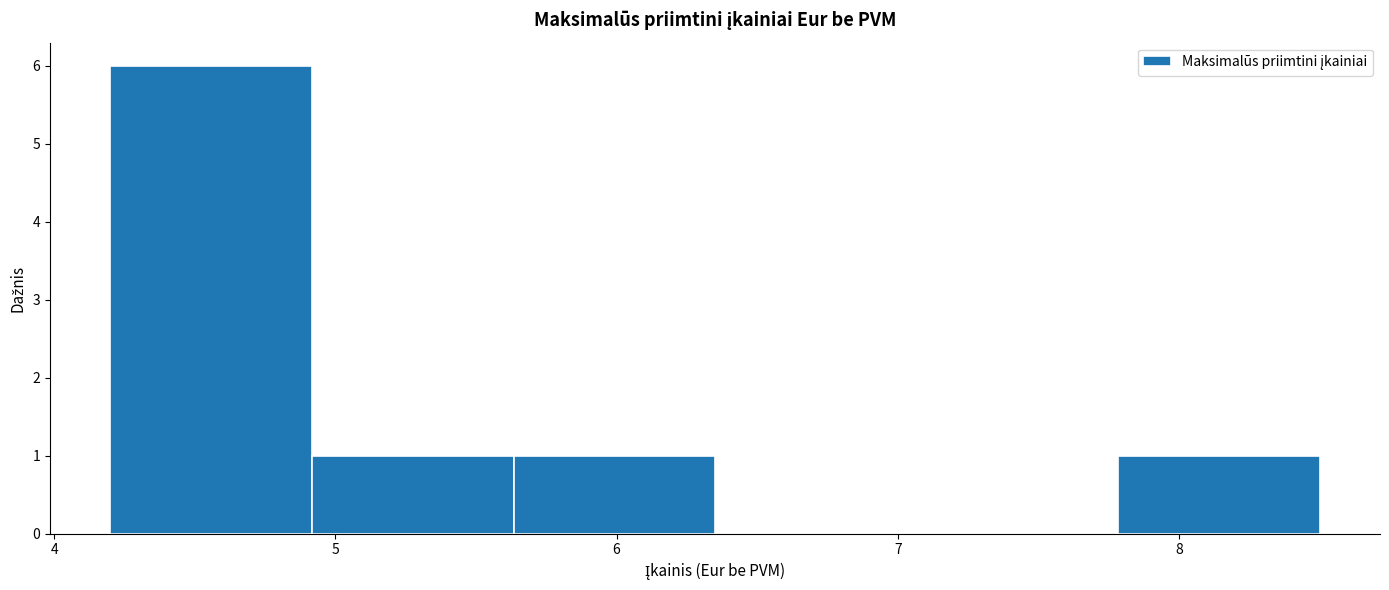

Which range on the x-axis has the tallest bar?

4.2 to 4.9